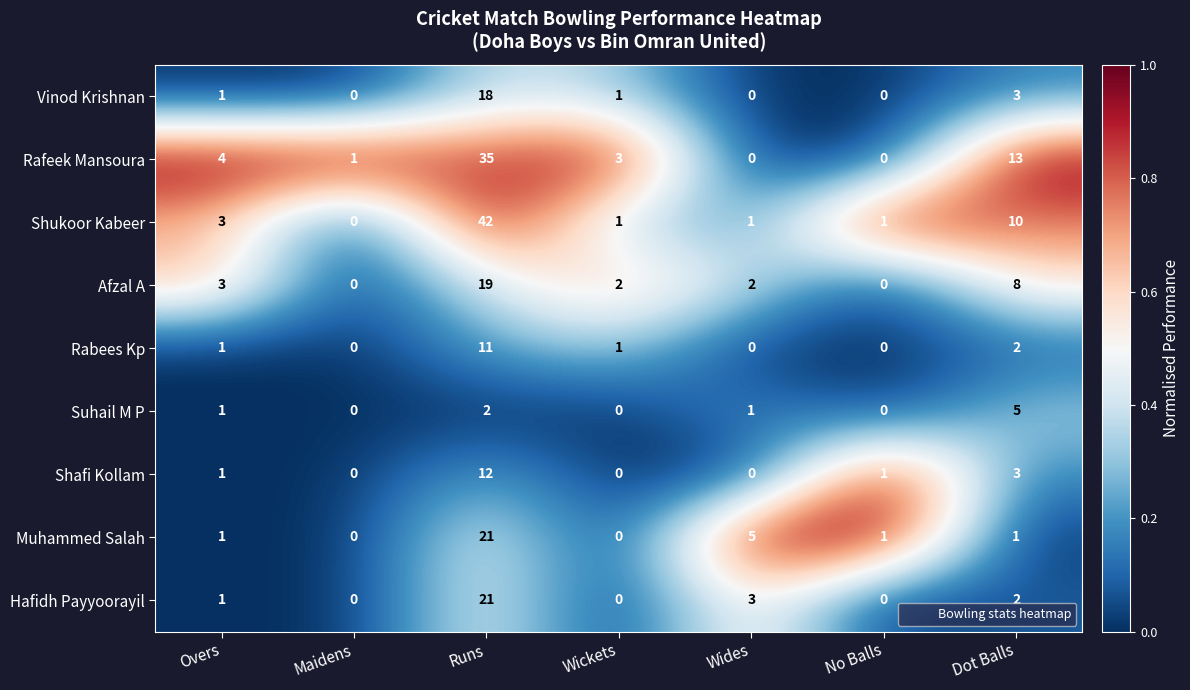

What is the maximum value for Vinod Krishnan?

18